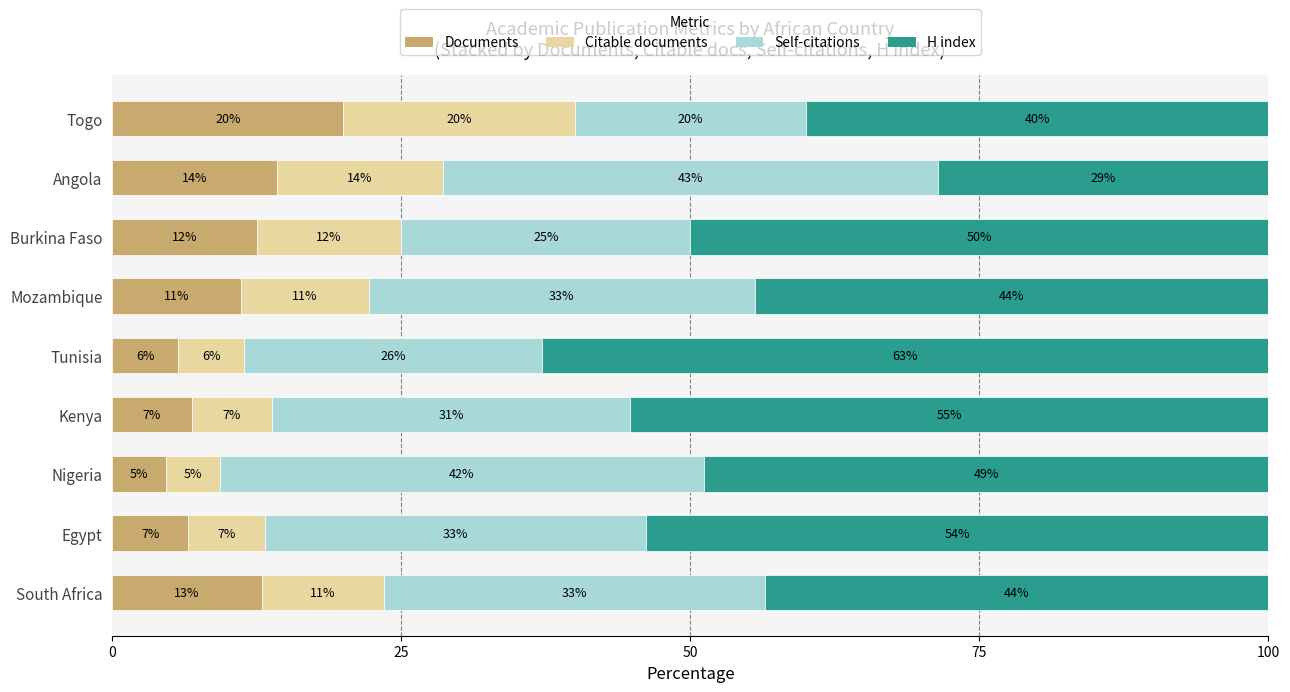

What are all the series names shown in the legend?

Documents, Citable documents, Self-citations, H index